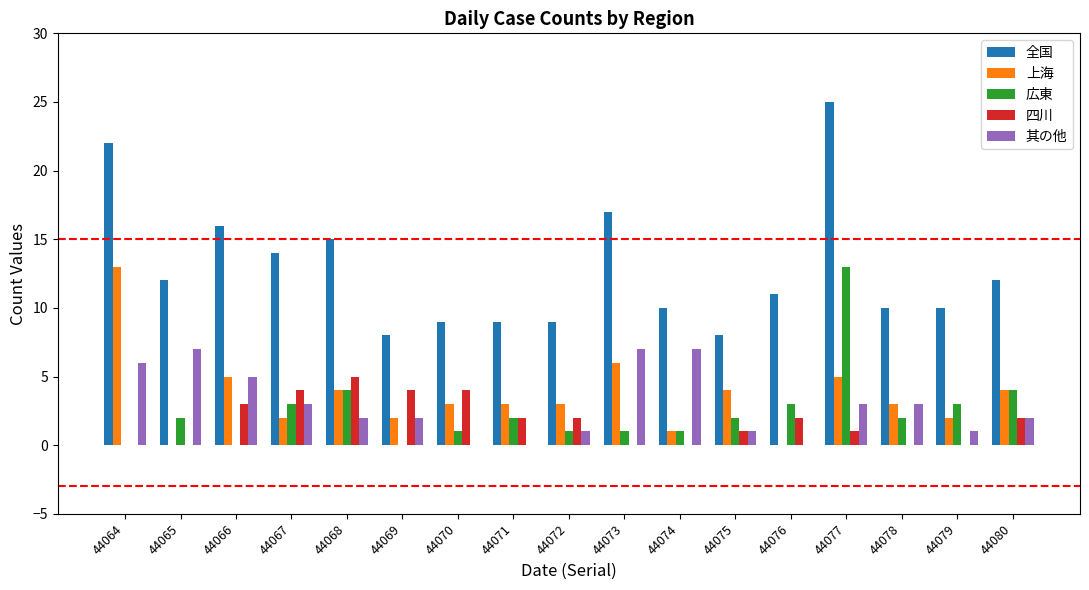

What are all the series names shown in the legend?

全国, 上海, 広東, 四川, 其の他